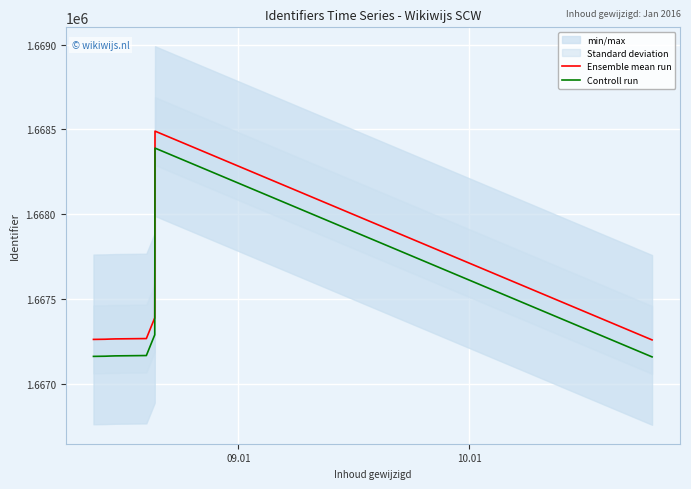

True or false: Ensemble mean run and Controll run intersect in this chart.

False